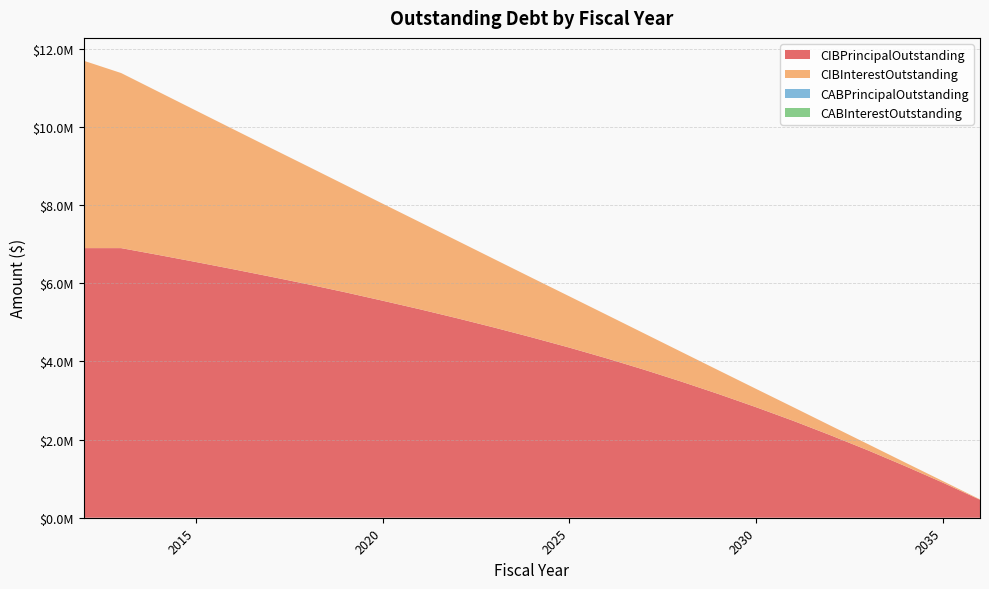

Reading left to right, extract all data points from this chart.

CIBPrincipalOutstanding: 6900000.0	6900000.0	6725000.0	6545000.0	6360000.0	6170000.0	5975000.0	5770000.0	5555000.0	5335000.0	5105000.0	4865000.0	4615000.0	4355000.0	4080000.0	3790000.0	3485000.0	3165000.0	2830000.0	2480000.0	2110000.0	1725000.0	1320000.0	900000.0	460000.0
CIBInterestOutstanding: 4795121.2	4480600.0	4176375.0	3877475.0	3584050.0	3297200.0	3018050.0	2746900.0	2484150.0	2230100.0	1985050.0	1749400.0	1524800.0	1312950.0	1114475.0	930125.0	760650.0	606800.0	469325.0	348975.0	245700.0	159412.5	90900.0	40950.0	10350.0
CABPrincipalOutstanding: 0.0	0.0	0.0	0.0	0.0	0.0	0.0	0.0	0.0	0.0	0.0	0.0	0.0	0.0	0.0	0.0	0.0	0.0	0.0	0.0	0.0	0.0	0.0	0.0	0.0
CABInterestOutstanding: 0.0	0.0	0.0	0.0	0.0	0.0	0.0	0.0	0.0	0.0	0.0	0.0	0.0	0.0	0.0	0.0	0.0	0.0	0.0	0.0	0.0	0.0	0.0	0.0	0.0